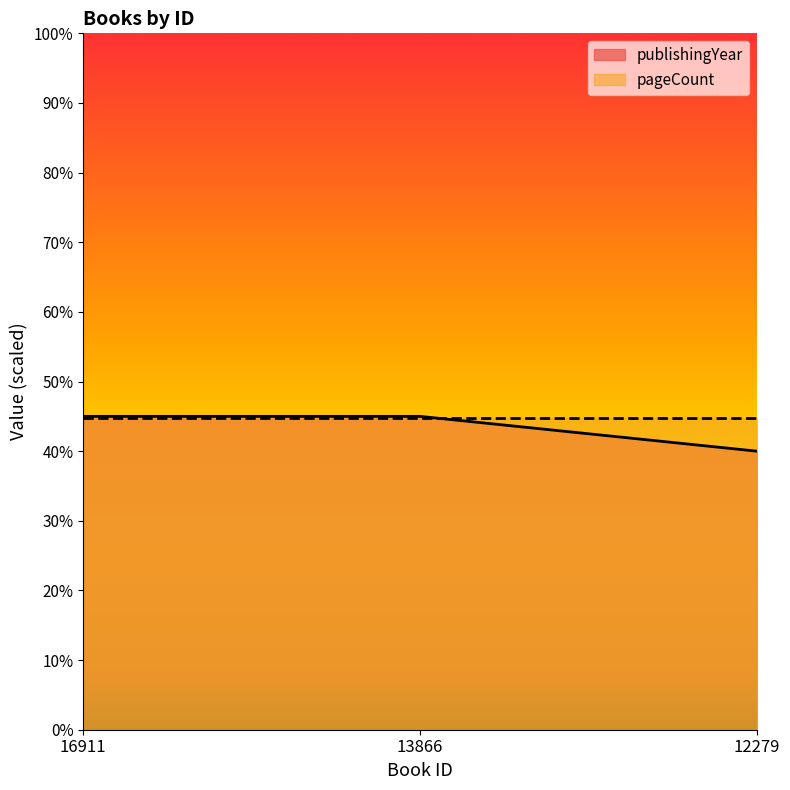

How many lines are shown in the chart?

2